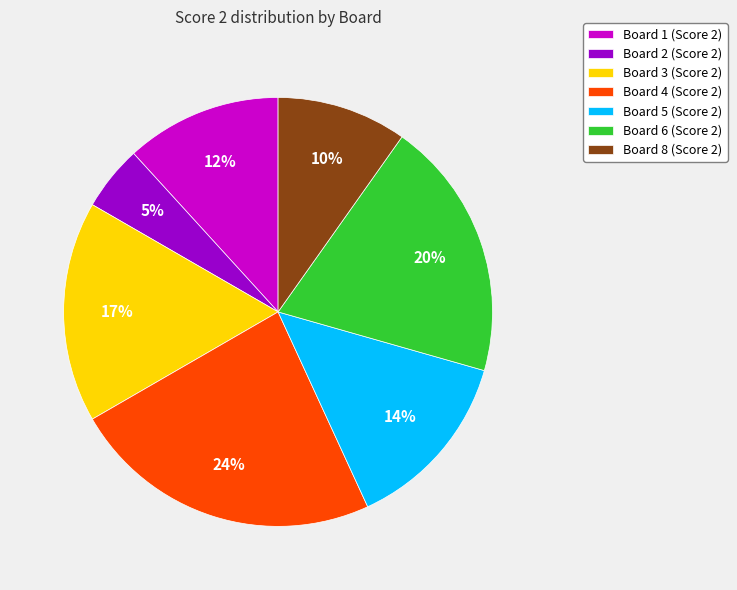

Is there any slice that represents more than half of the pie?

No